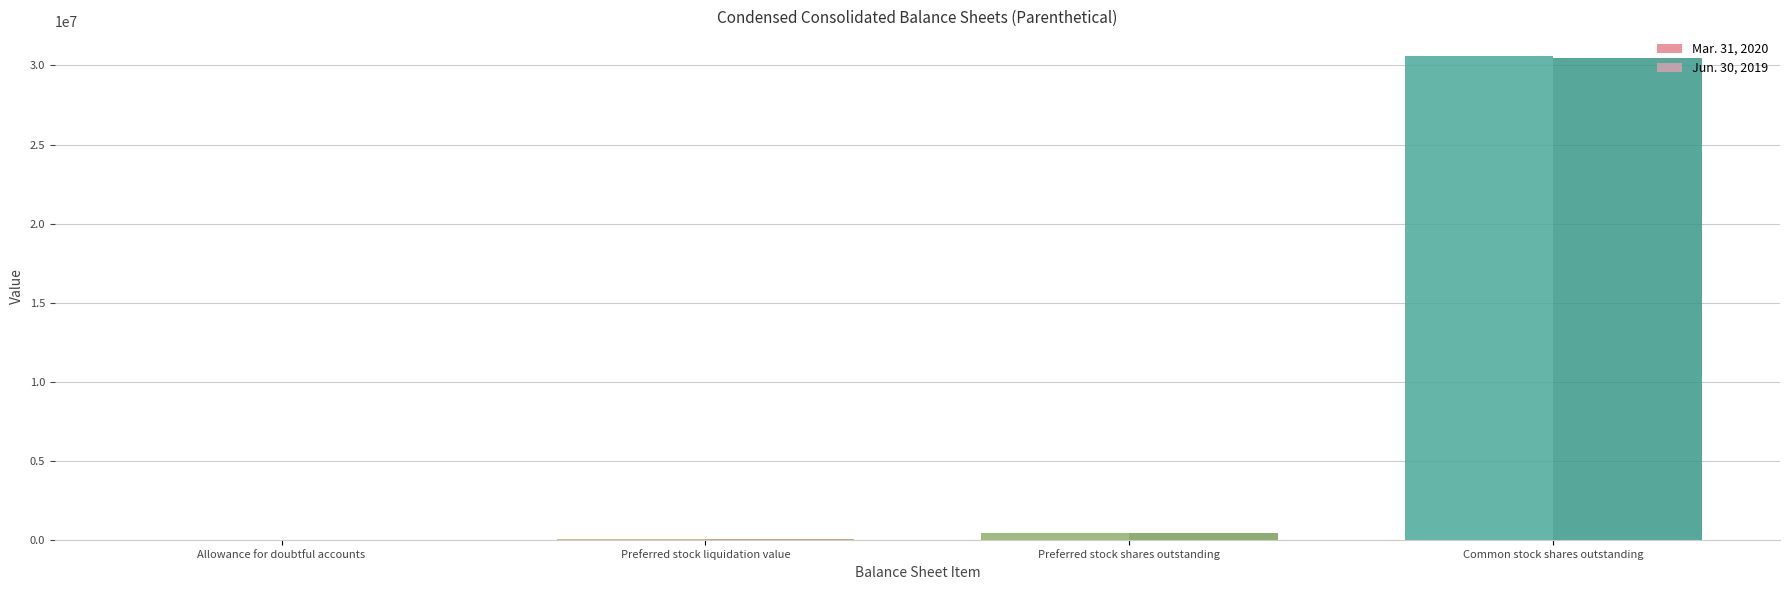

At which category is the sum across all series the highest?

Common stock shares outstanding